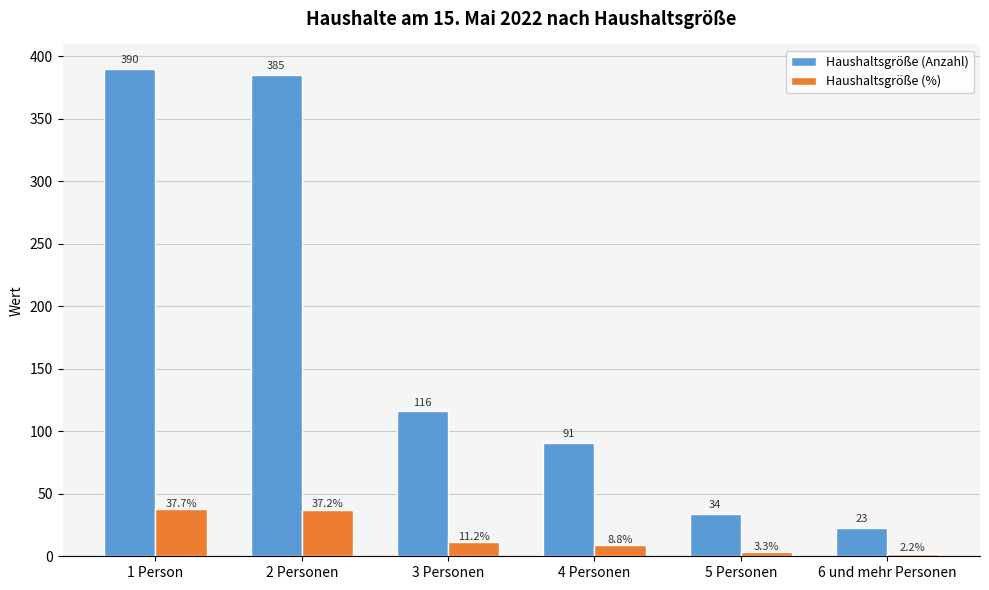

What is the total value across all series at 2 Personen?

422.2